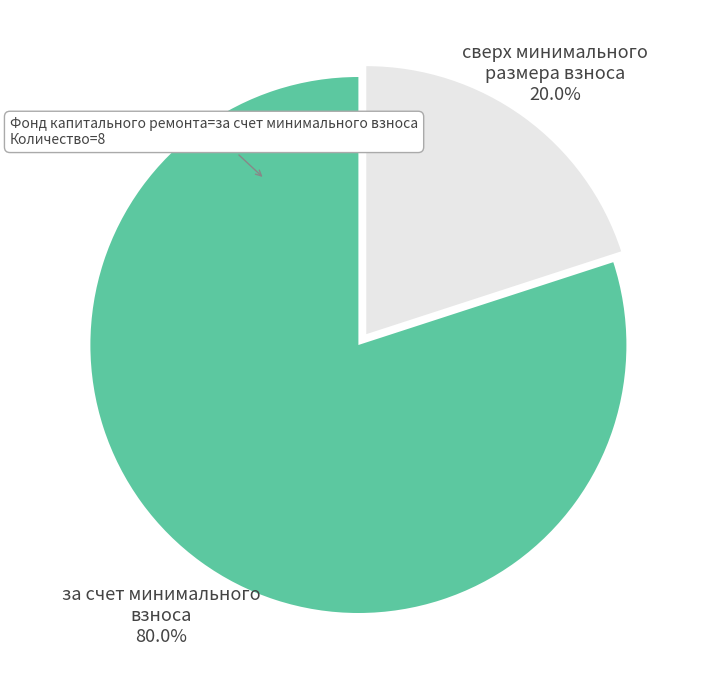

Is сверх минимального размера взноса the majority of the pie?

No